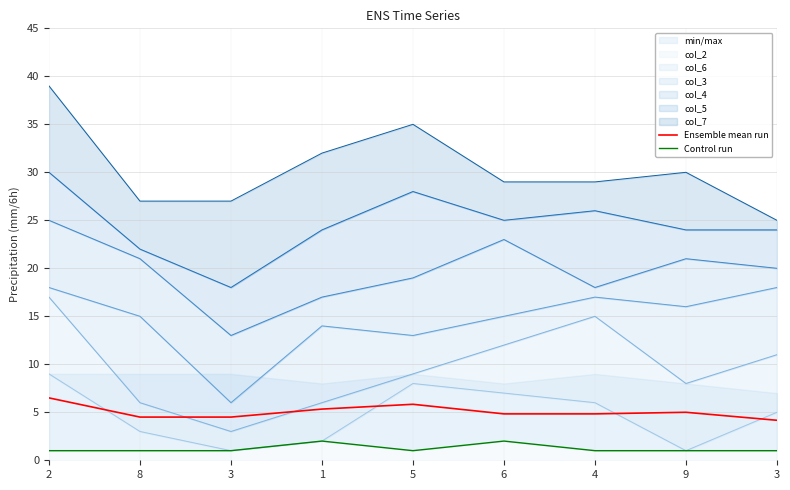

How many lines are shown in the chart?

2